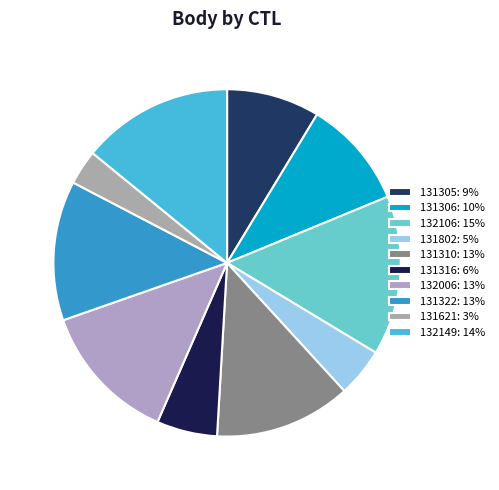

To the nearest percent, what is the difference between the 131322 and 131621 slice percentages?

10%